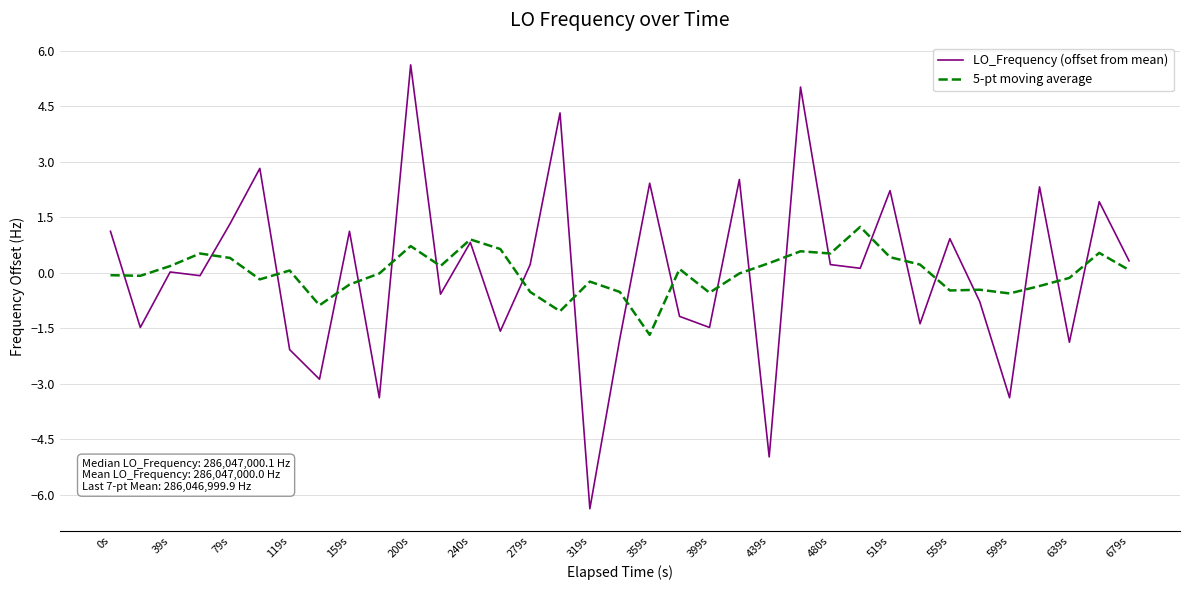

List the series in order of their peak value, highest first.

LO_Frequency (offset from mean), 5-pt moving average